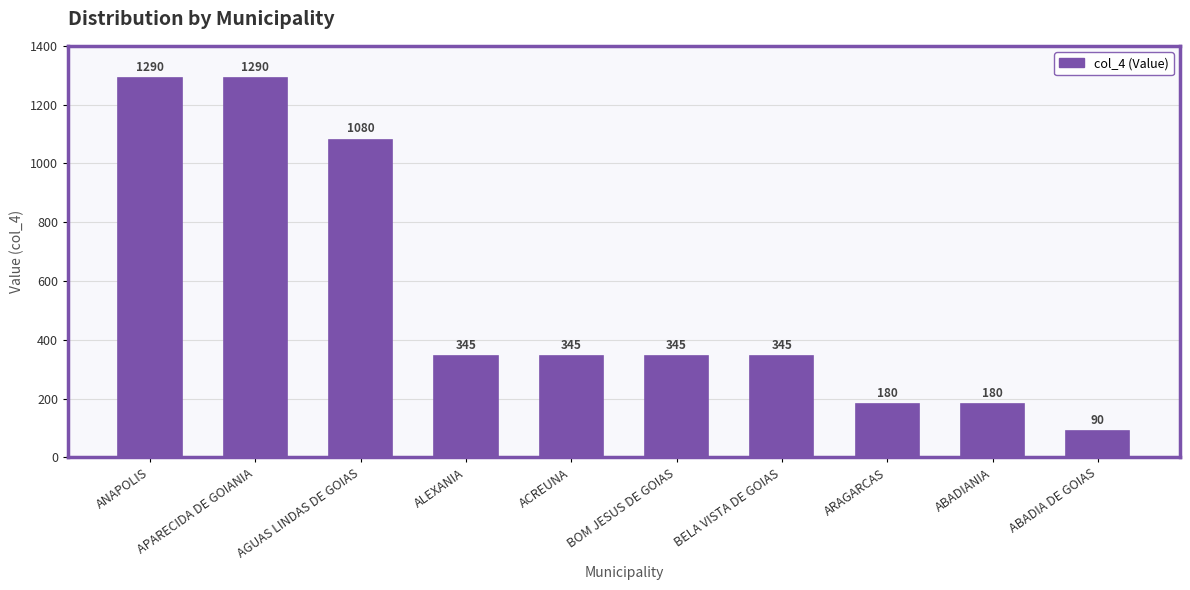

What is the difference between the maximum and minimum values?

1200